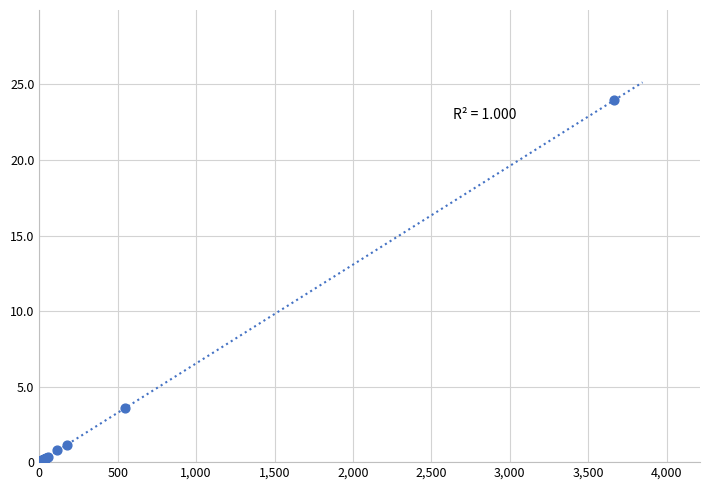

What Y value in the scatter plot is closest to 11?

3.6